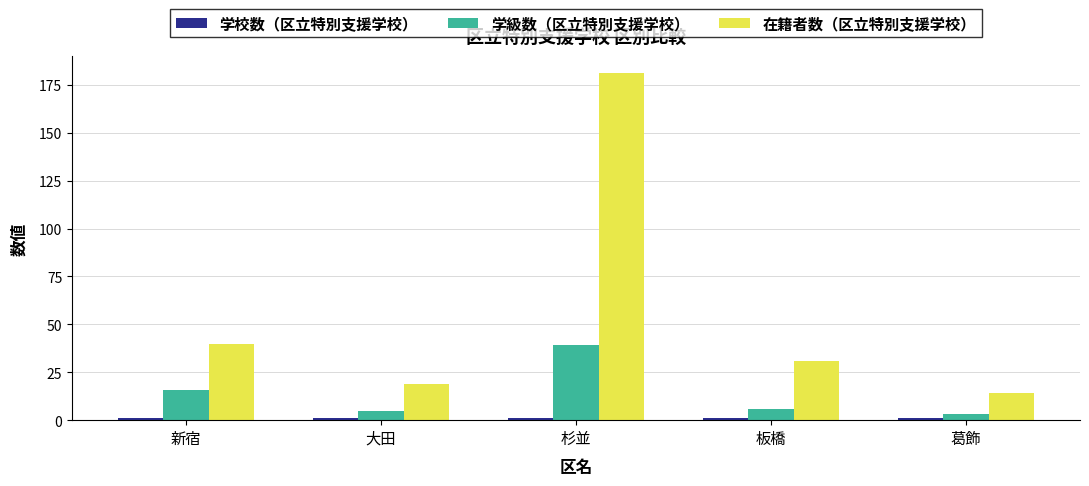

Which series has the largest total across all categories?

在籍者数（区立特別支援学校）